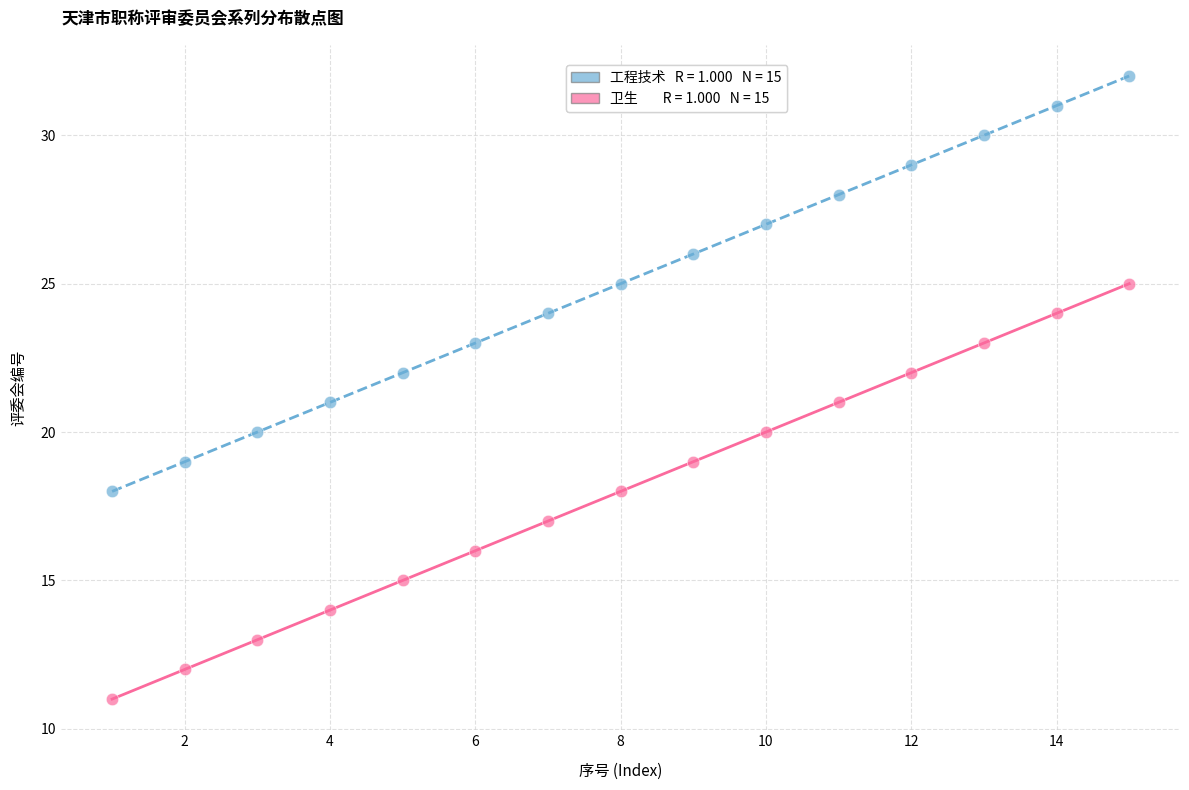

Across all data points, what is the range of Y values (max minus min)?

21